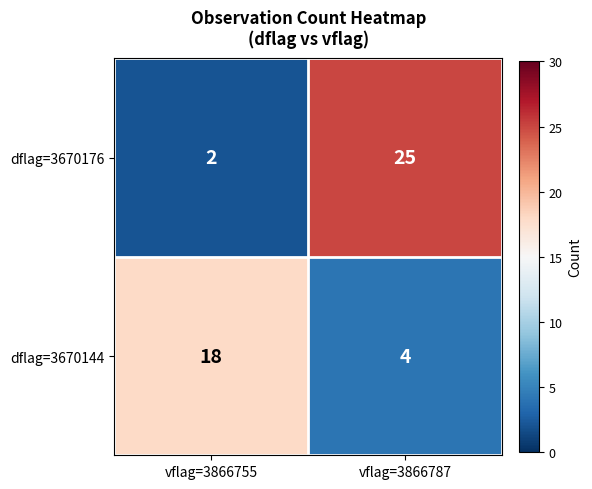

At which category is the sum across all series the highest?

vflag=3866787